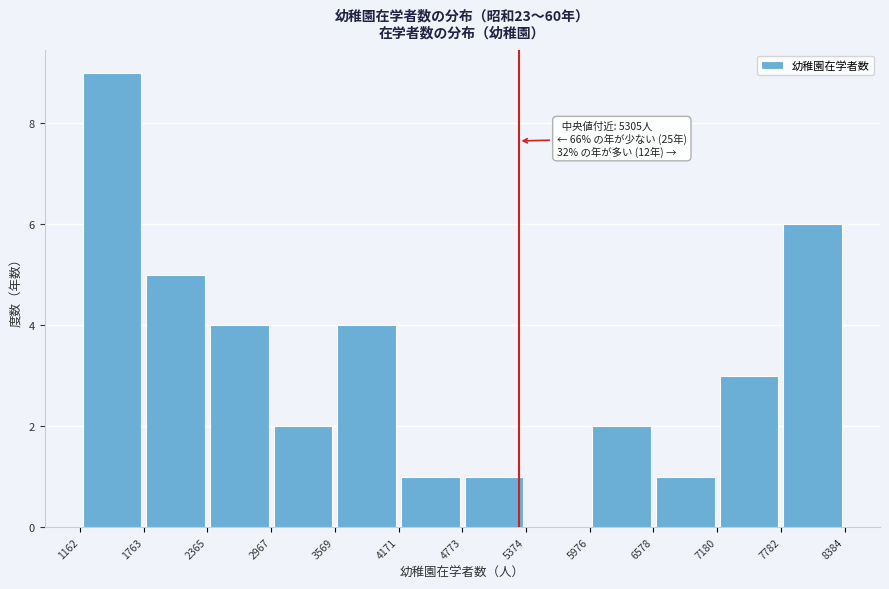

Over which range of the x-axis is the bar tallest?

1162 to 1763